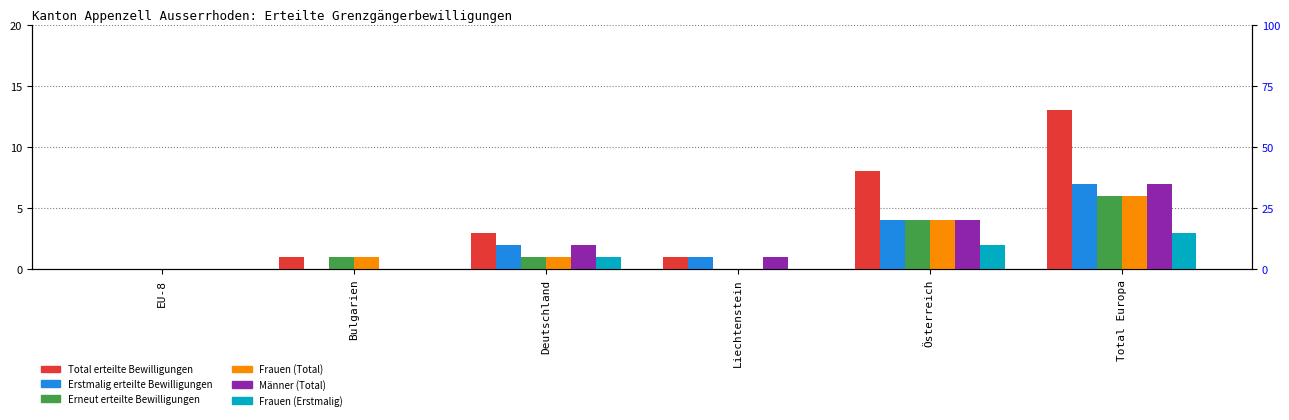

Is it true that Frauen (Total) equals 6 at Total Europa?

True